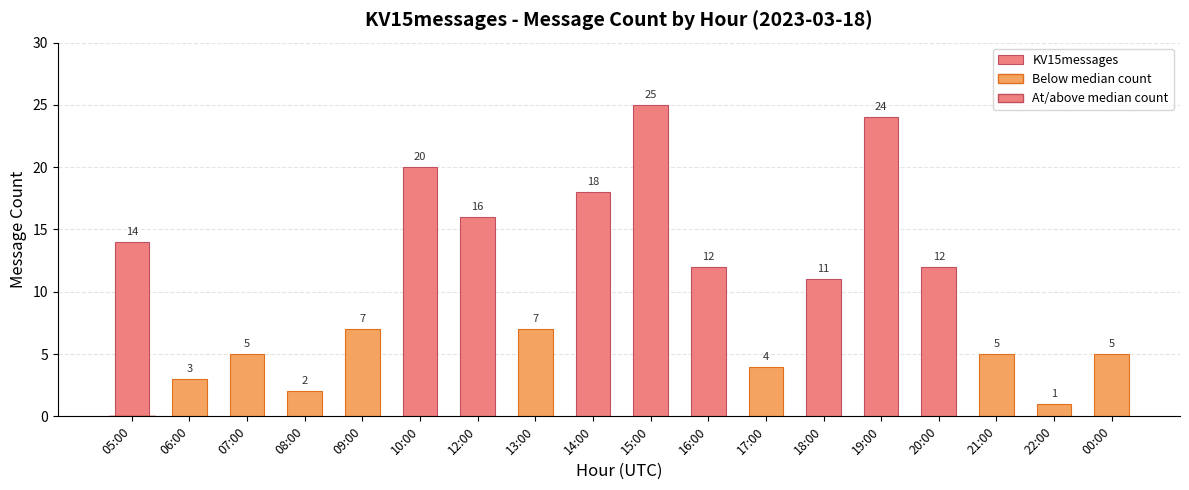

How many data points does each series have?

18